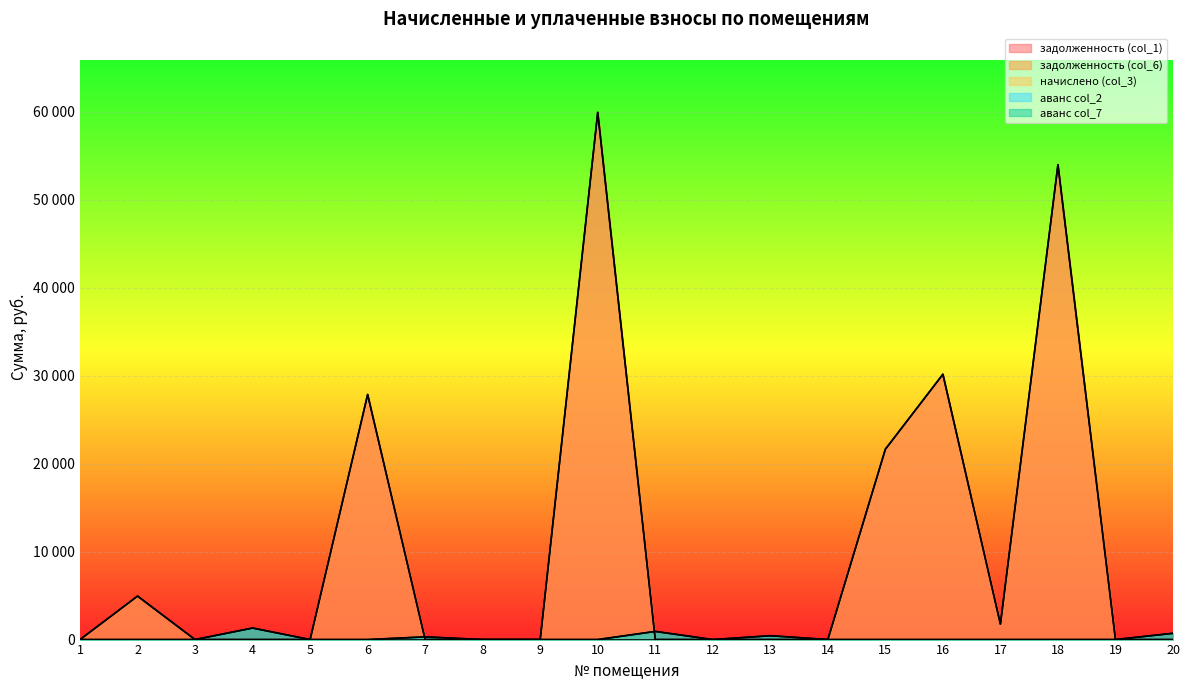

What is the difference between the maximum and minimum values in the задолженность (col_1) series?

59948.8